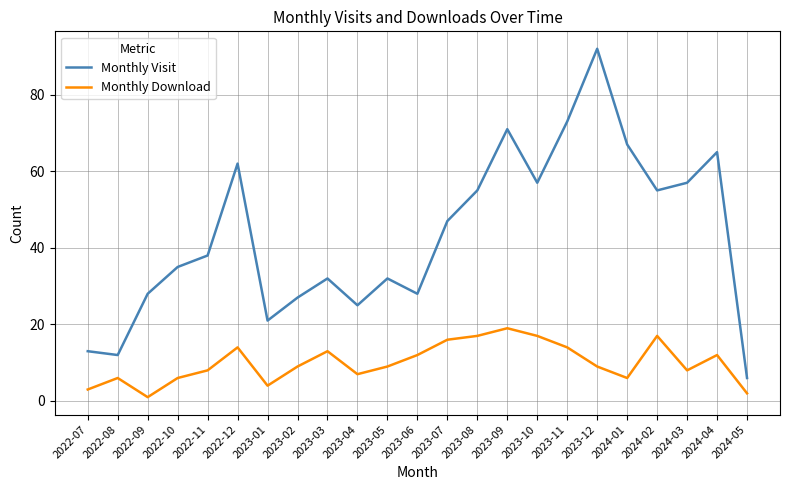

Which series has the largest range (max minus min)?

Monthly Visit